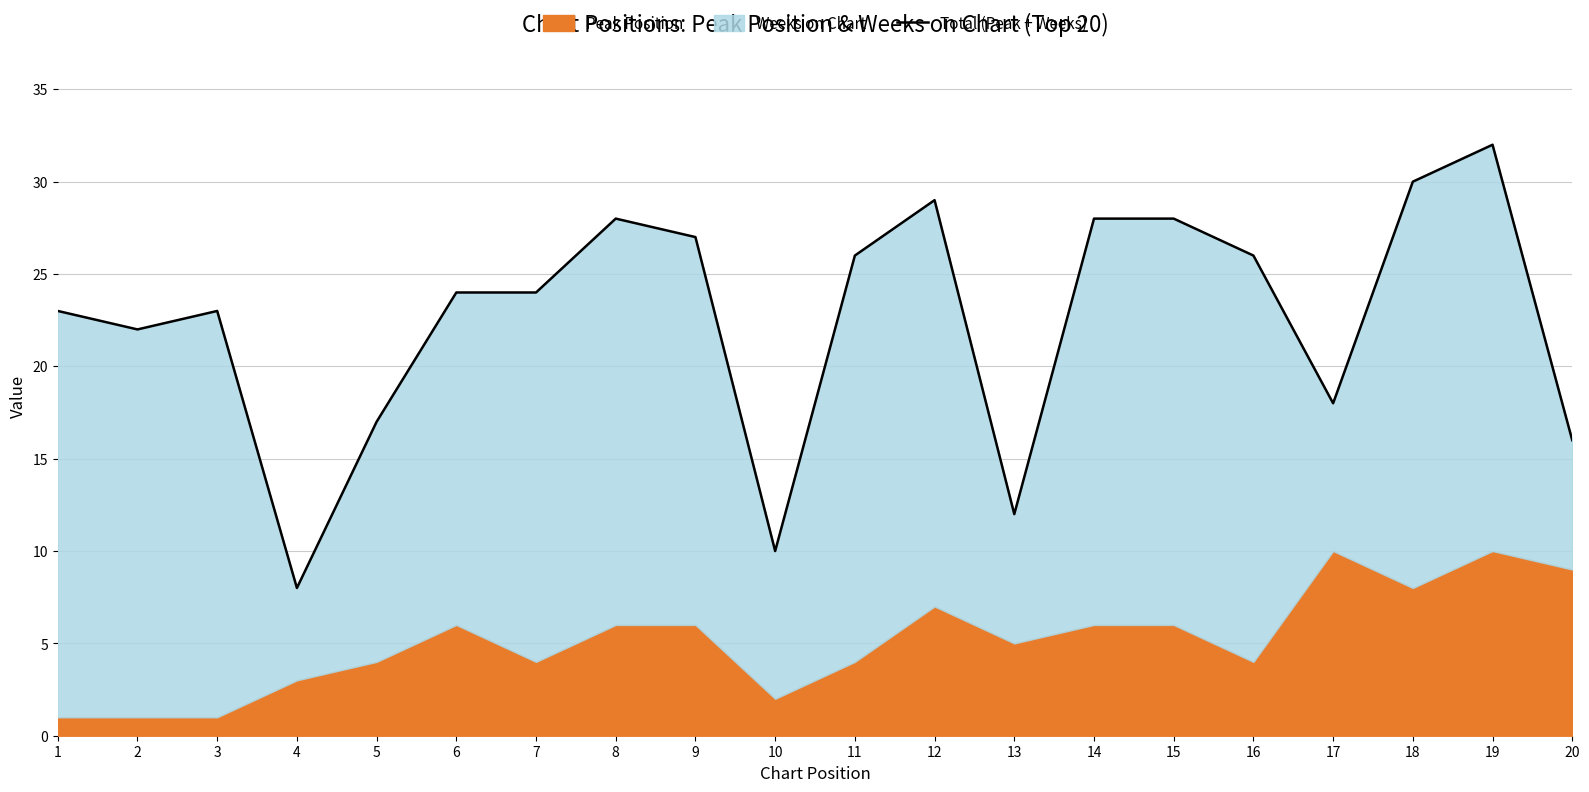

How many points are lower than both their immediate neighbors (excluding endpoints)?

5